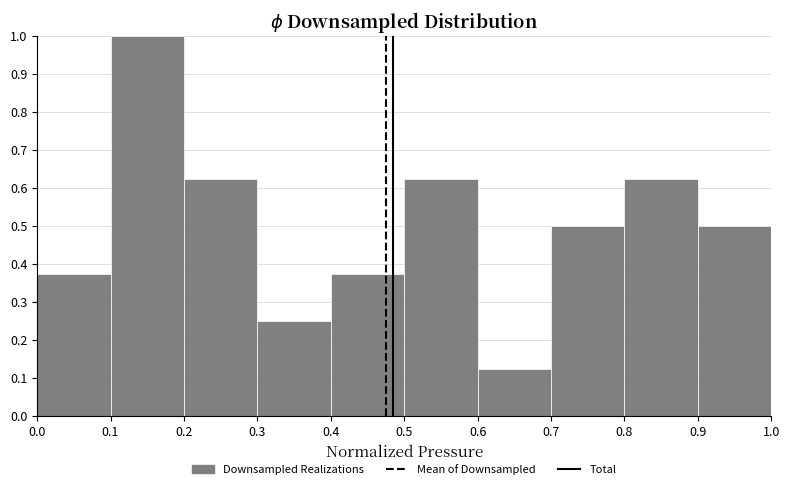

What is the height of the bar covering 0.2 to 0.3 on the x-axis? The values are not printed on the chart, so give them approximately, as read against the axis.

0.63